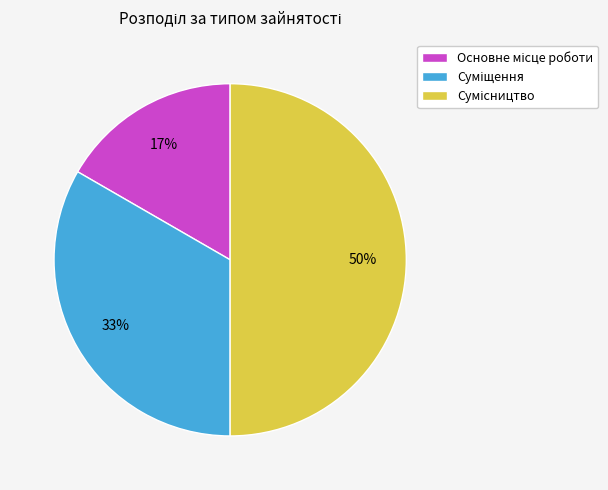

Count the number of slices in the pie.

3